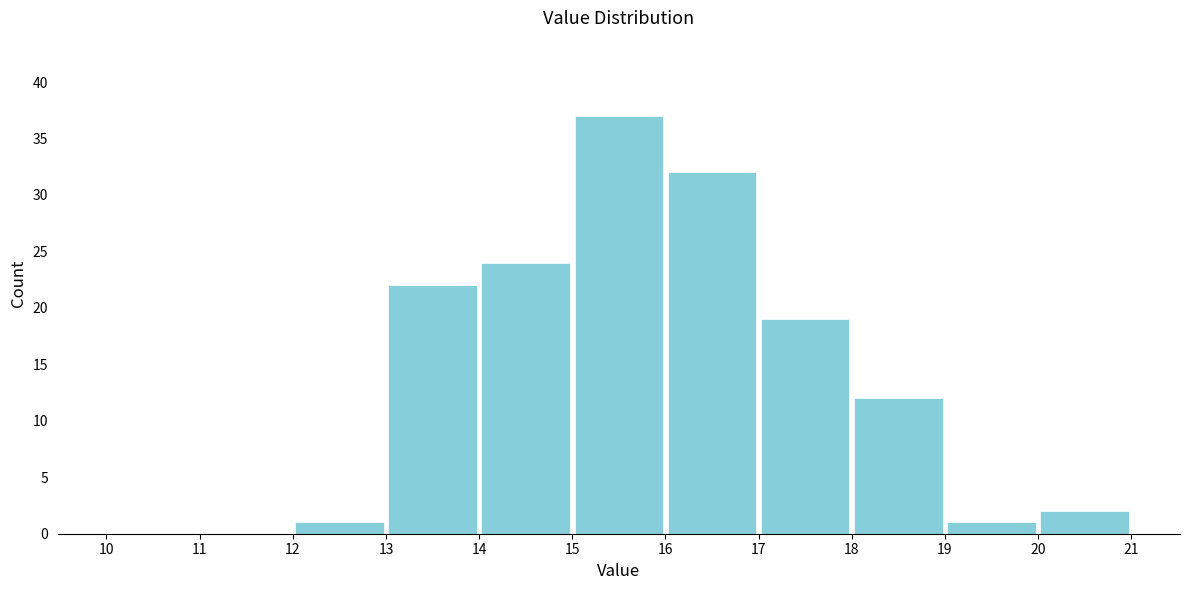

How tall is the bar that spans 13 to 14 on the x-axis? The values are not printed on the chart, so give them approximately, as read against the axis.

22